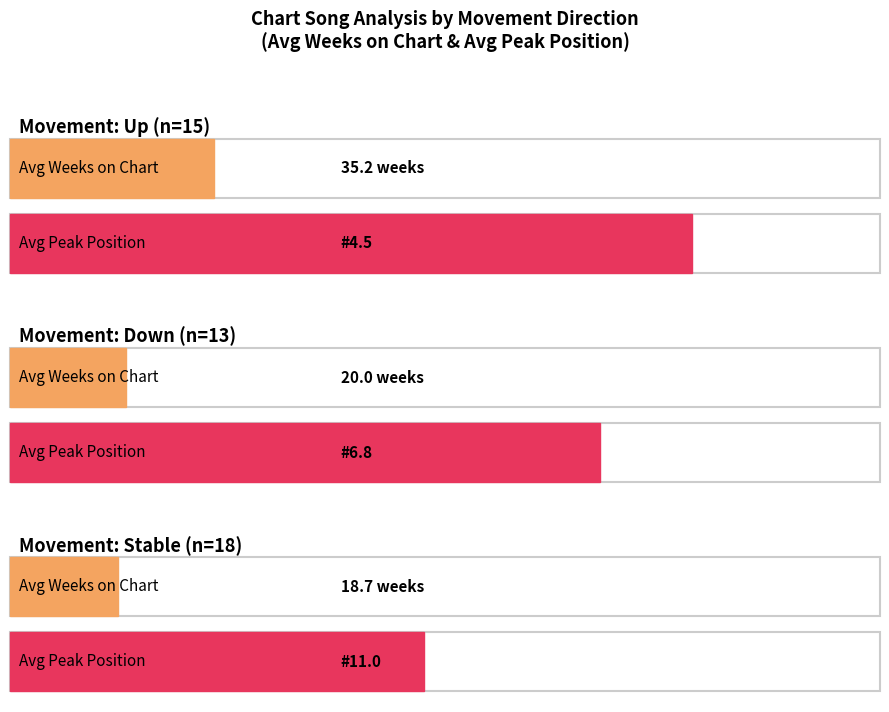

Where does the Average Weeks on Chart series first go above 22?

up